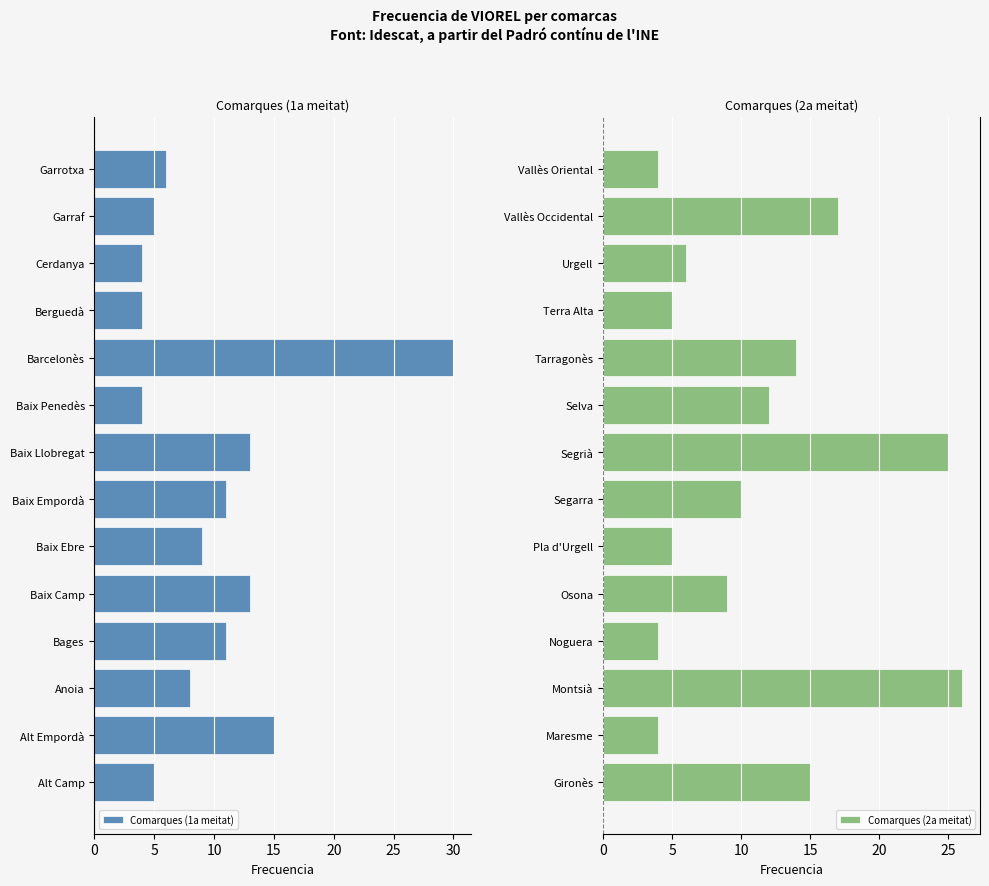

What is the difference between the maximum and minimum values in the Comarques (2a meitat) series?

22